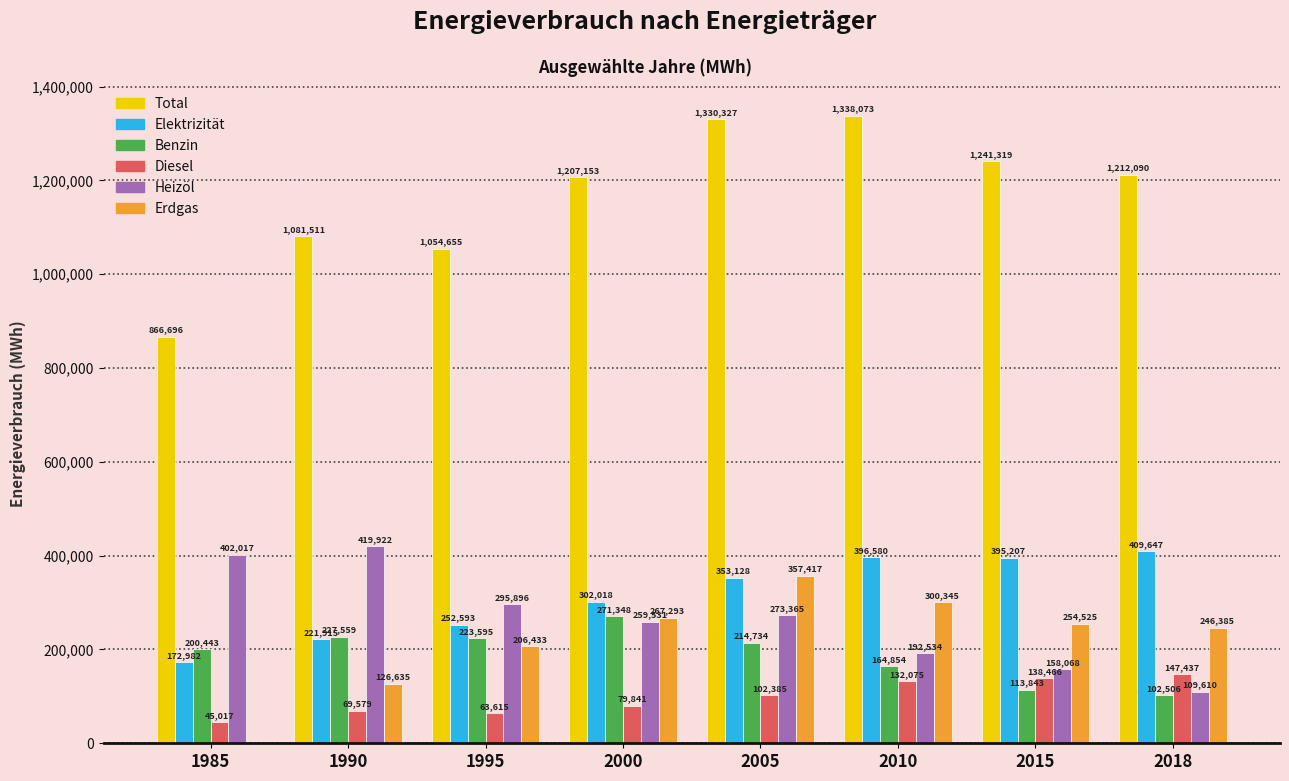

What are all the series names shown in the legend?

Total, Elektrizität, Benzin, Diesel, Heizöl, Erdgas